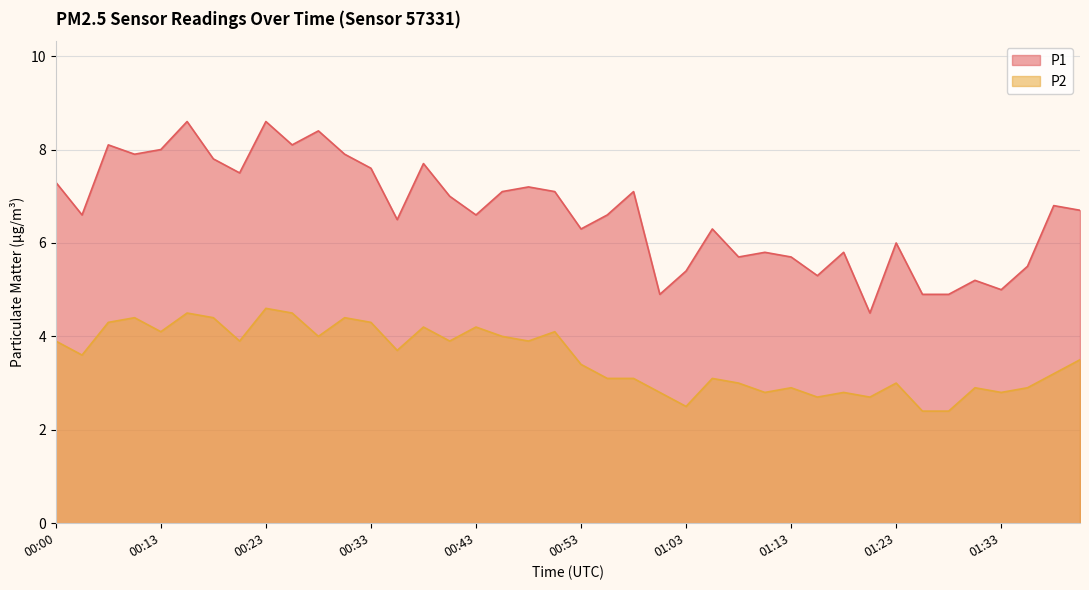

Reading right to left, extract all data points from this chart.

P1: 01:40=6.7	01:37=6.8	01:35=5.5	01:33=5.0	01:30=5.2	01:28=4.9	01:25=4.9	01:23=6.0	01:20=4.5	01:18=5.8	01:15=5.3	01:13=5.7	01:10=5.8	01:08=5.7	01:05=6.3	01:03=5.4	01:00=4.9	00:58=7.1	00:56=6.6	00:53=6.3	00:51=7.1	00:48=7.2	00:46=7.1	00:43=6.6	00:41=7.0	00:38=7.7	00:36=6.5	00:33=7.6	00:31=7.9	00:28=8.4	00:26=8.1	00:23=8.6	00:21=7.5	00:18=7.8	00:16=8.6	00:13=8.0	00:08=7.9	00:06=8.1	00:03=6.6	00:00=7.3
P2: 01:40=3.5	01:37=3.2	01:35=2.9	01:33=2.8	01:30=2.9	01:28=2.4	01:25=2.4	01:23=3.0	01:20=2.7	01:18=2.8	01:15=2.7	01:13=2.9	01:10=2.8	01:08=3.0	01:05=3.1	01:03=2.5	01:00=2.8	00:58=3.1	00:56=3.1	00:53=3.4	00:51=4.1	00:48=3.9	00:46=4.0	00:43=4.2	00:41=3.9	00:38=4.2	00:36=3.7	00:33=4.3	00:31=4.4	00:28=4.0	00:26=4.5	00:23=4.6	00:21=3.9	00:18=4.4	00:16=4.5	00:13=4.1	00:08=4.4	00:06=4.3	00:03=3.6	00:00=3.9